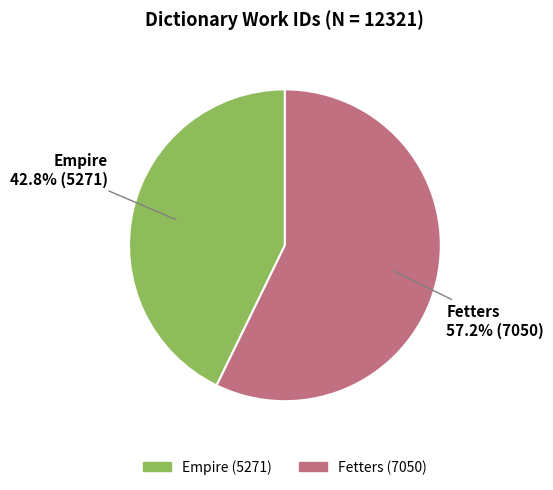

Approximately how many times larger is the value at Fetters compared to Empire?

1.3